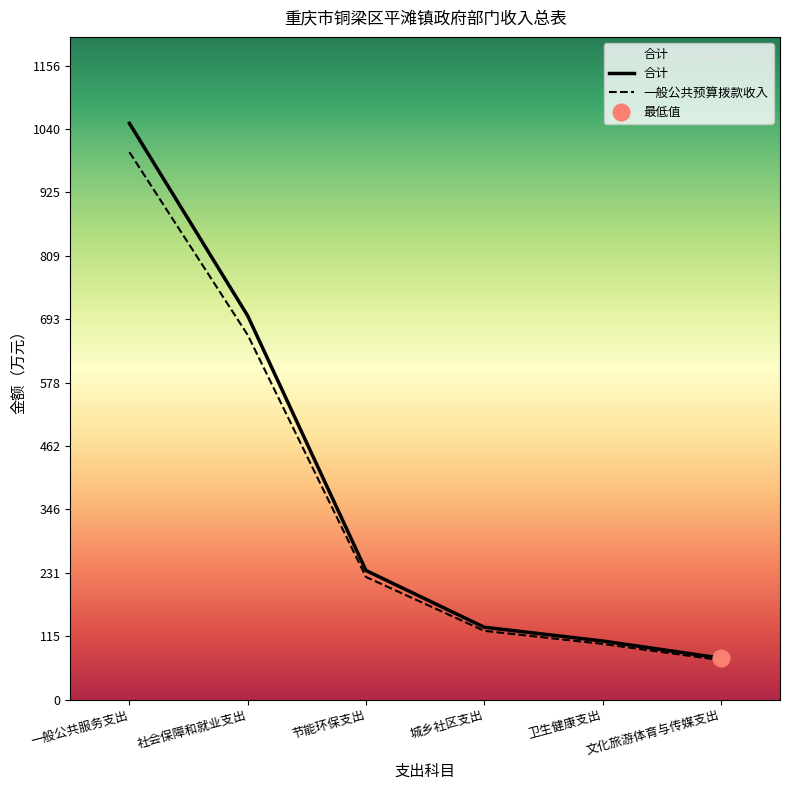

True or false: 一般公共服务支出 and 一般公共预算拨款收入 intersect in this chart.

False